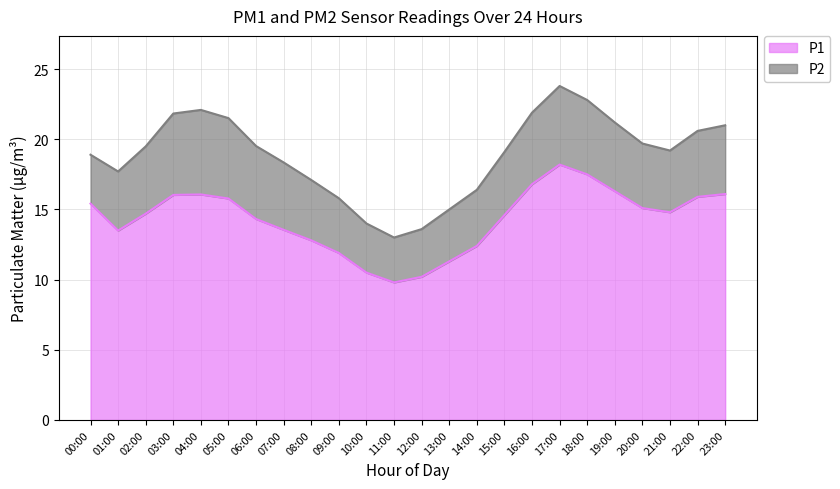

Rank the categories by value from lowest to highest.

11:00, 12:00, 10:00, 13:00, 09:00, 14:00, 08:00, 01:00, 07:00, 06:00, 15:00, 02:00, 21:00, 20:00, 00:00, 05:00, 22:00, 03:00, 04:00, 23:00, 19:00, 16:00, 18:00, 17:00